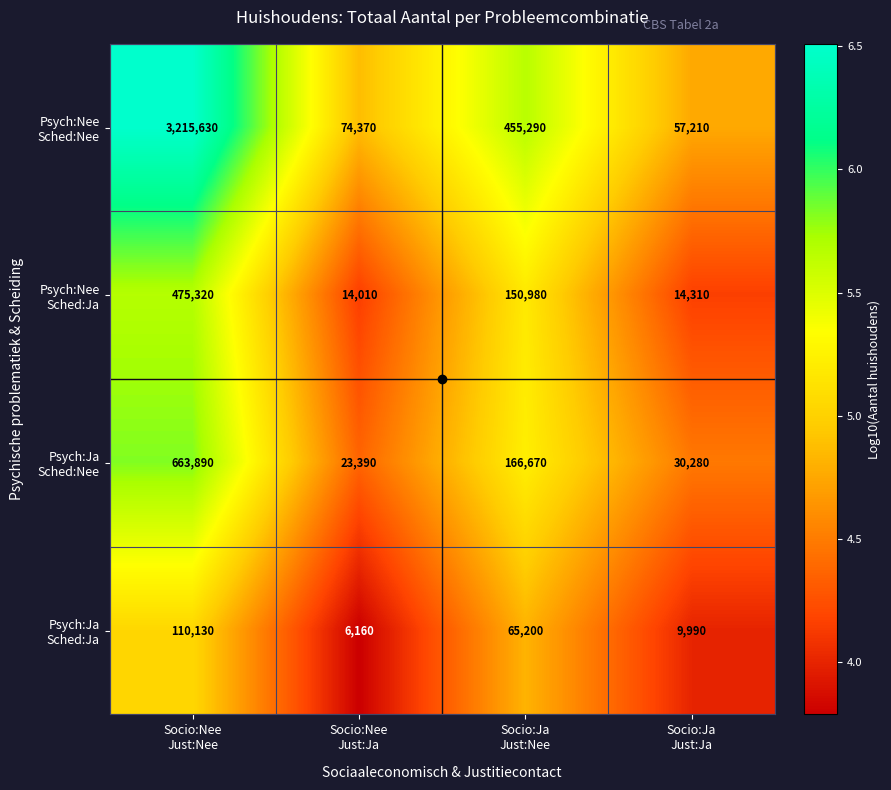

Count the number of categories in the chart.

4